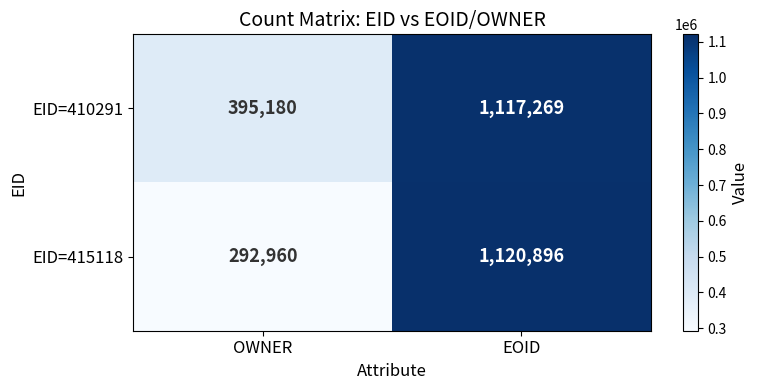

At which label is EID=410291 closest to 756224?

OWNER